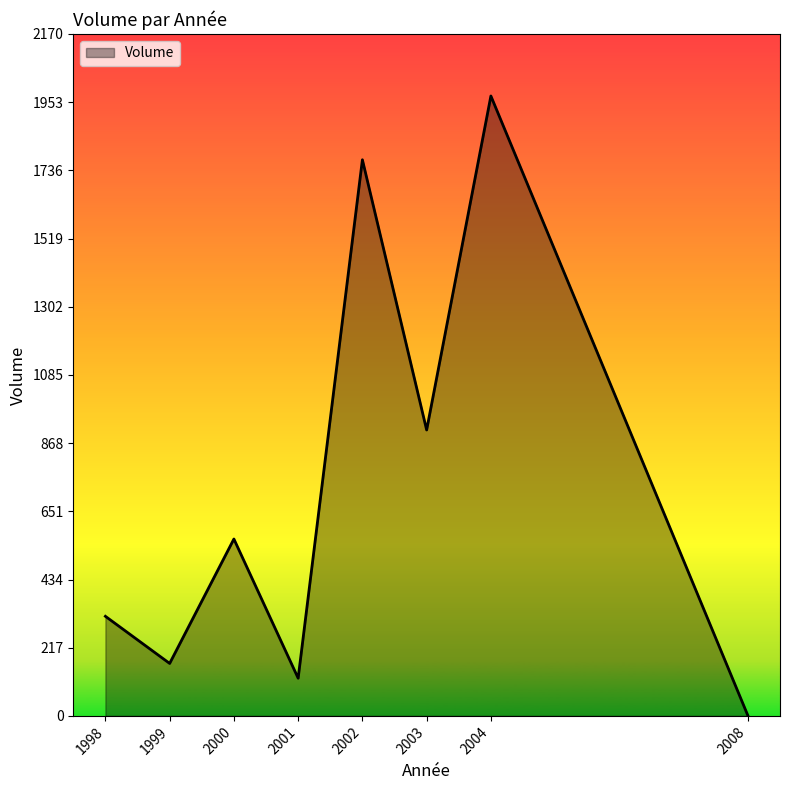

What is the ratio of the value at 2004 to the value at 2003?

2.2